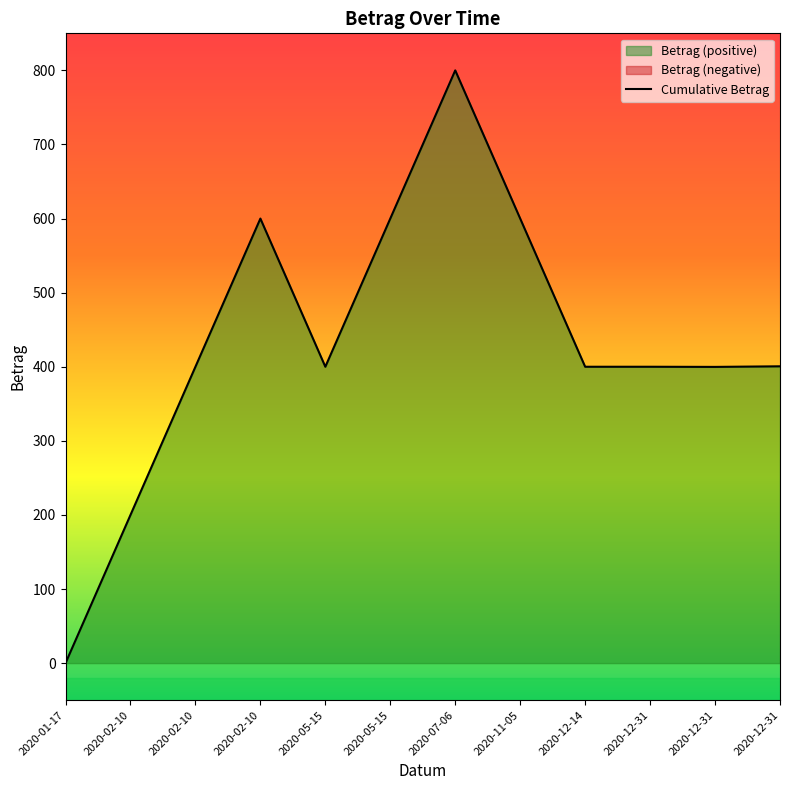

List the labels in order of value, largest first.

2020-07-06, 2020-02-10, 2020-05-15, 2020-11-05, 2020-12-31, 2020-02-10, 2020-05-15, 2020-12-14, 2020-12-31, 2020-12-31, 2020-02-10, 2020-01-17